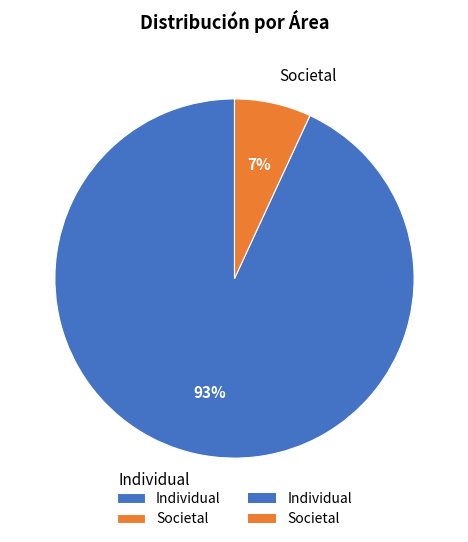

Does Individual represent more than half of the total?

Yes